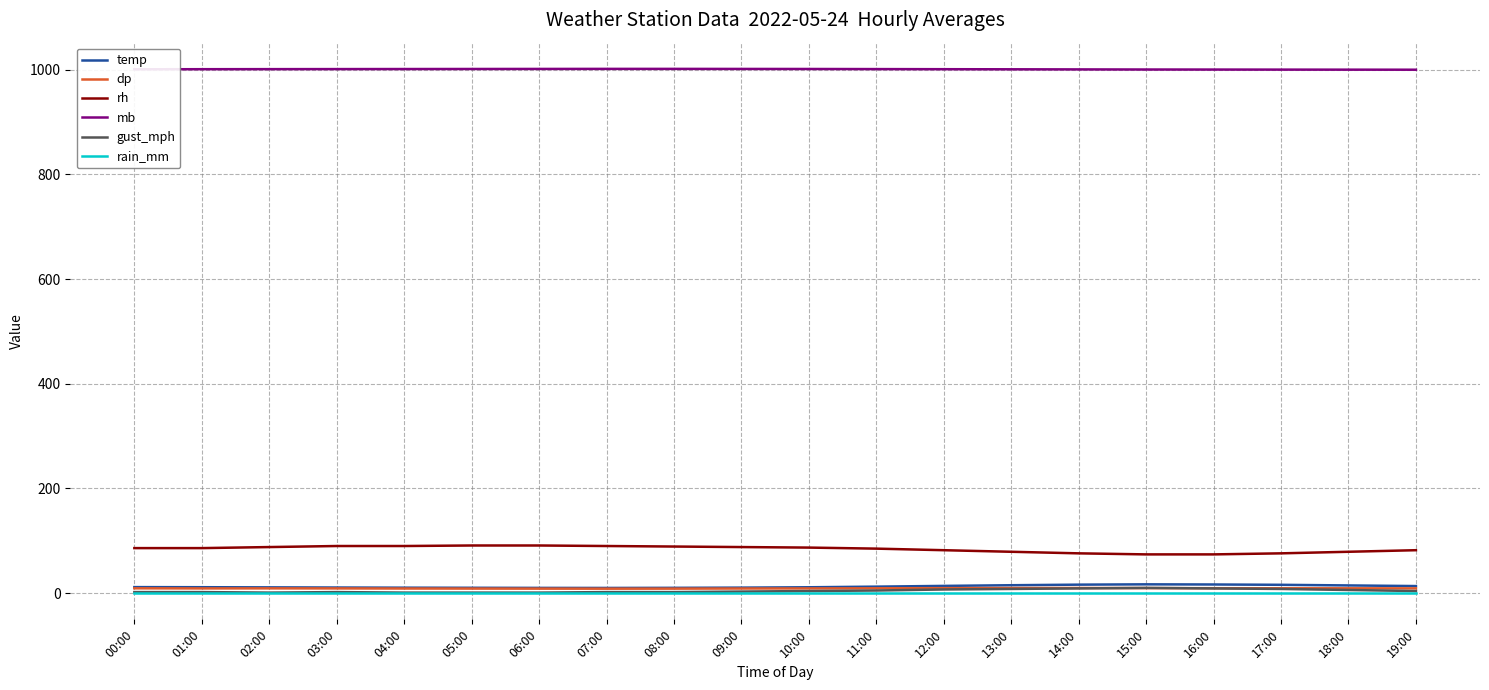

The rain_mm series shows 0.0 at 13:00. True or false?

True